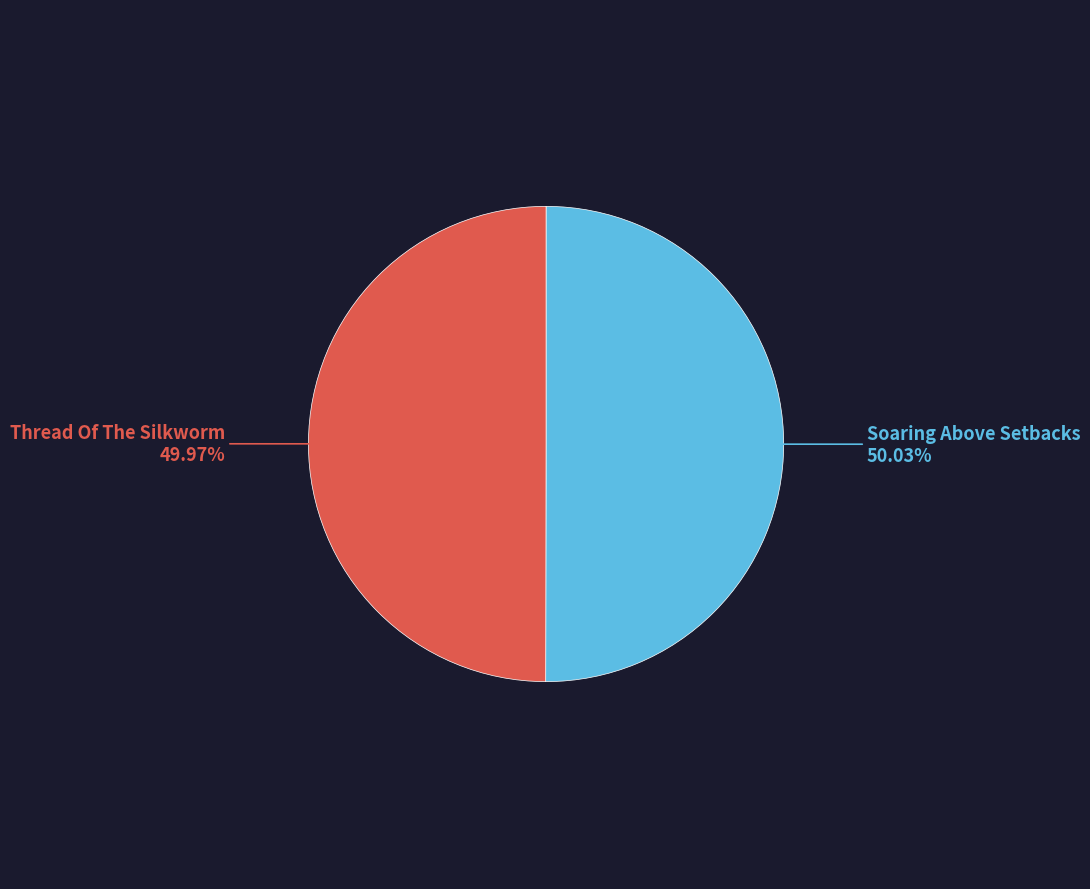

Count the number of slices in the pie.

2